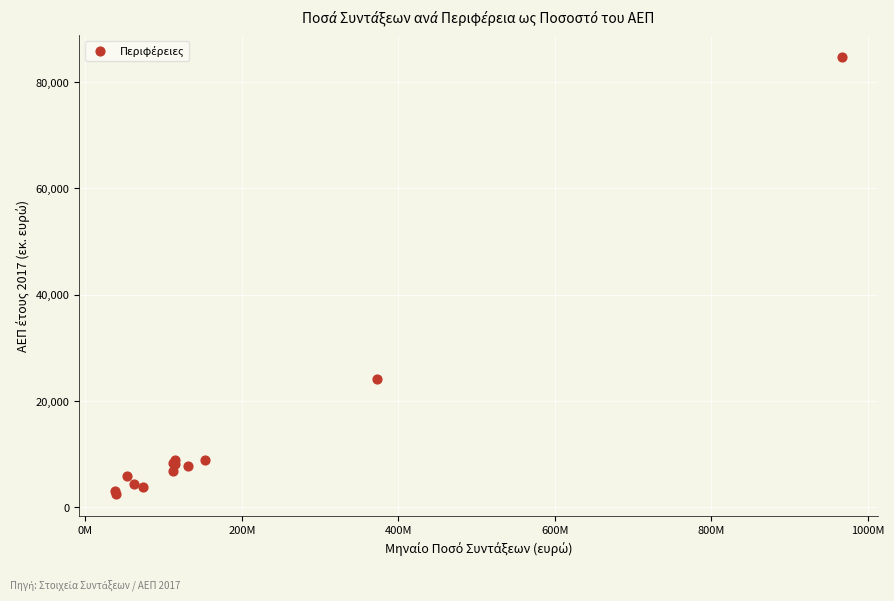

What Y value in the scatter plot is closest to 43543?

24063.3